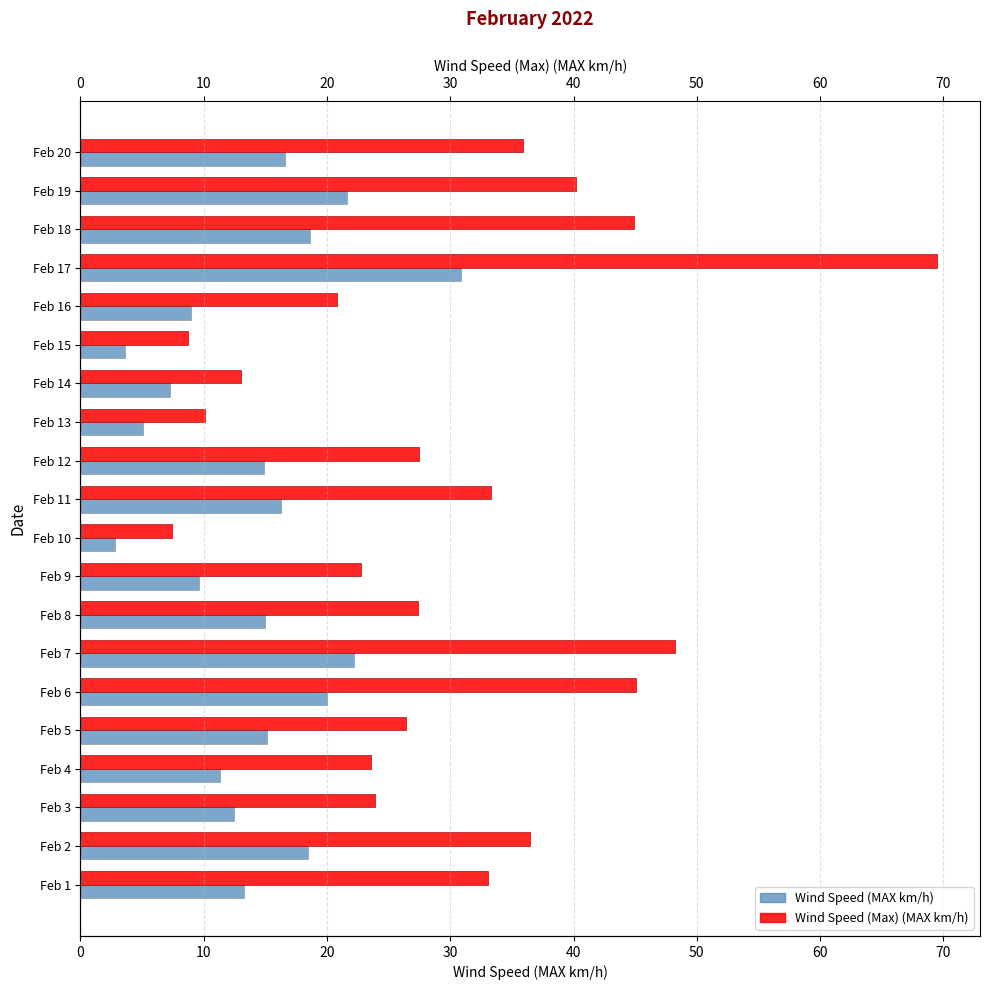

What is the value of the Wind Speed (Max) (MAX km/h) bar at the 18th from the left?

44.9